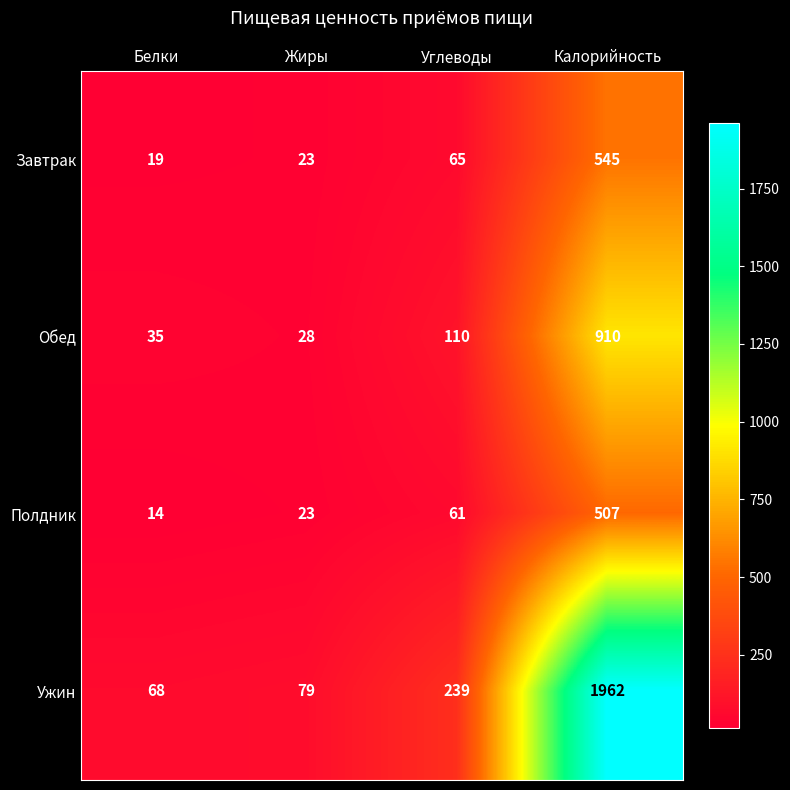

How many values in the Ужин series are below 239?

2